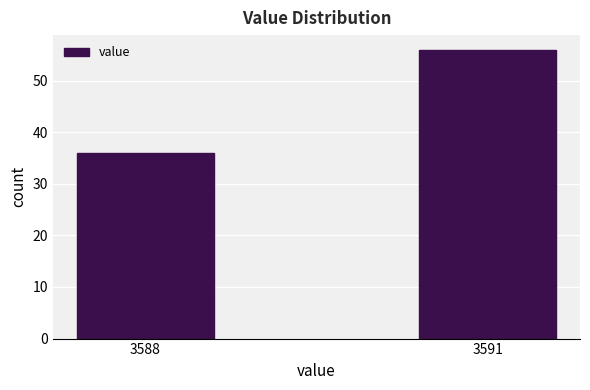

Reading left to right, extract all data points from this chart.

36	56